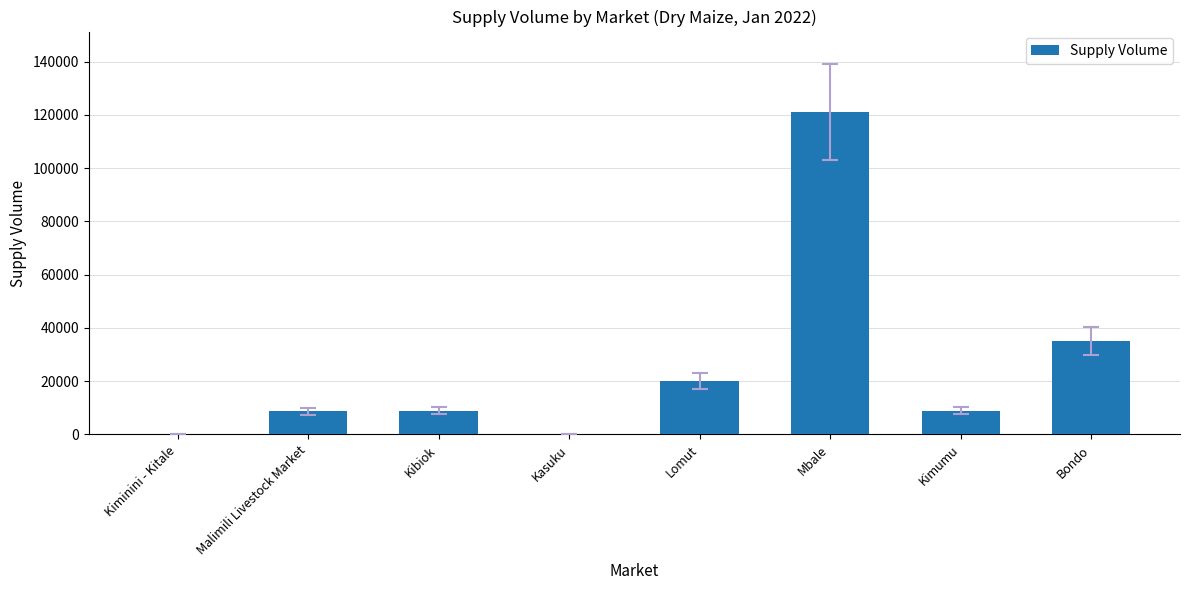

Which label corresponds to the largest value in the chart?

Mbale